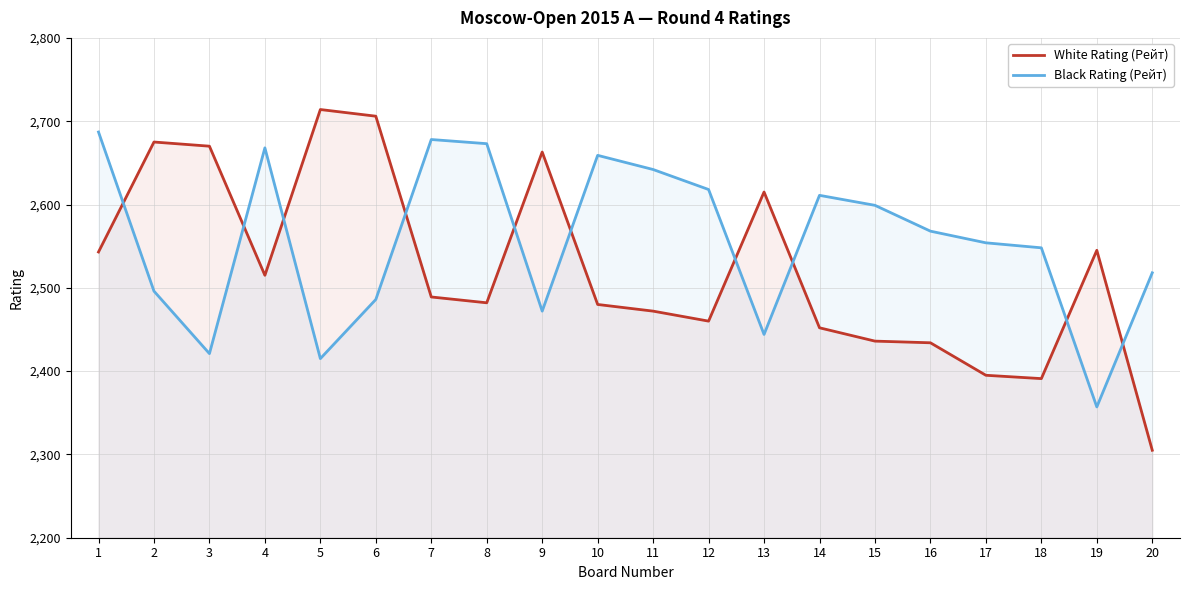

Reading left to right, extract all data points from this chart.

White Rating (Рейт): 1=2543	2=2675	3=2670	4=2515	5=2714	6=2706	7=2489	8=2482	9=2663	10=2480	11=2472	12=2460	13=2615	14=2452	15=2436	16=2434	17=2395	18=2391	19=2545	20=2305
Black Rating (Рейт): 1=2687	2=2496	3=2421	4=2668	5=2415	6=2486	7=2678	8=2673	9=2472	10=2659	11=2642	12=2618	13=2444	14=2611	15=2599	16=2568	17=2554	18=2548	19=2357	20=2518